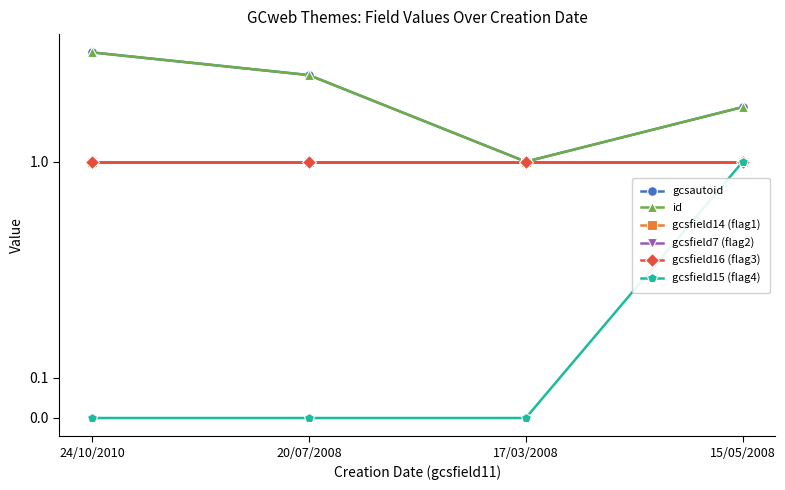

What is the label of the 2nd point from the right?

17/03/2008